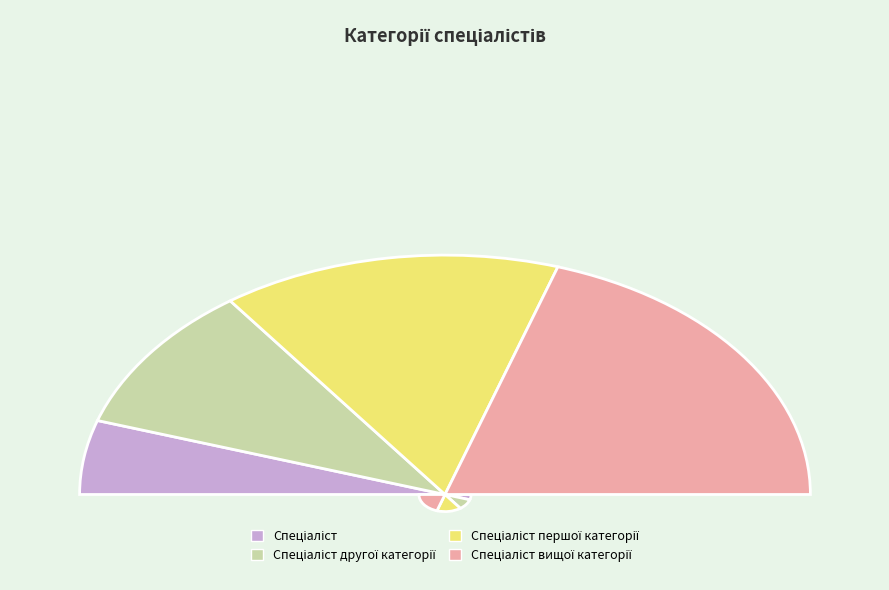

Which category has the biggest portion of the pie?

Спеціаліст вищої категорії